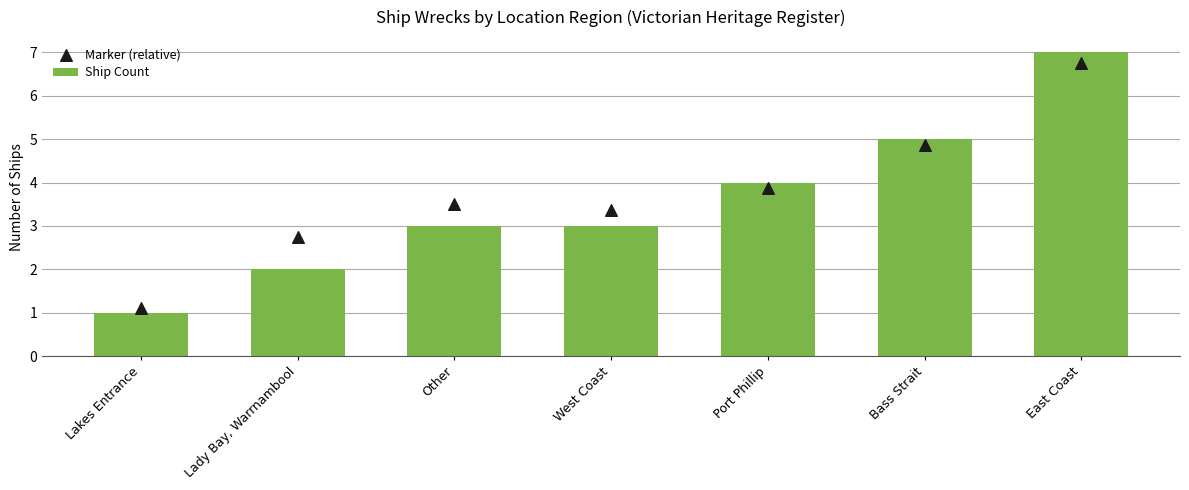

At how many categories does at least one series exceed 6?

1